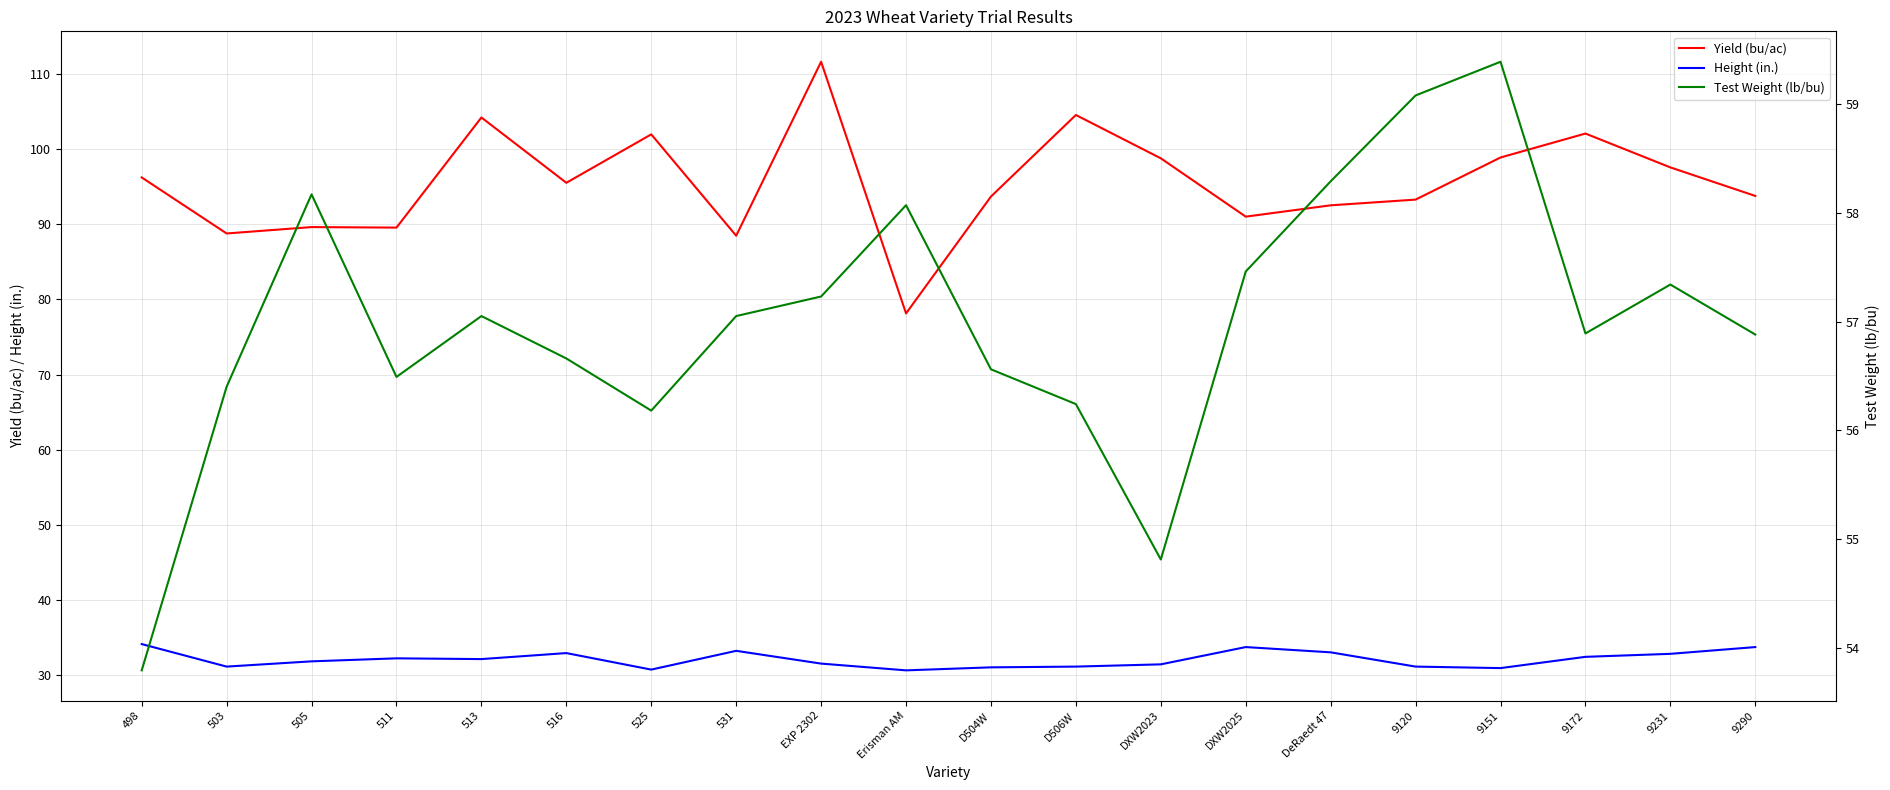

At which category is the sum across all series the highest?

EXP 2302